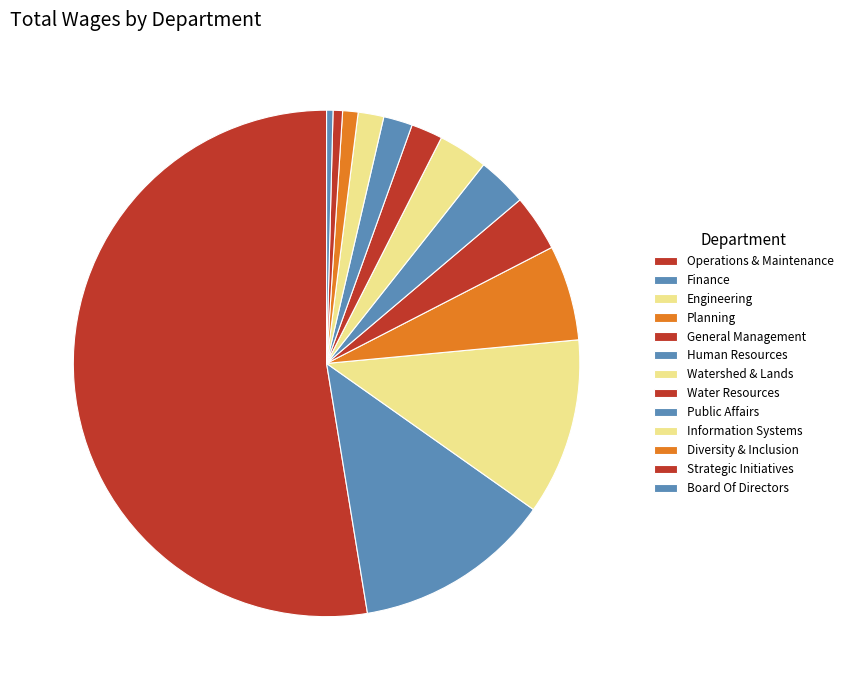

How many slices are in this pie chart?

13